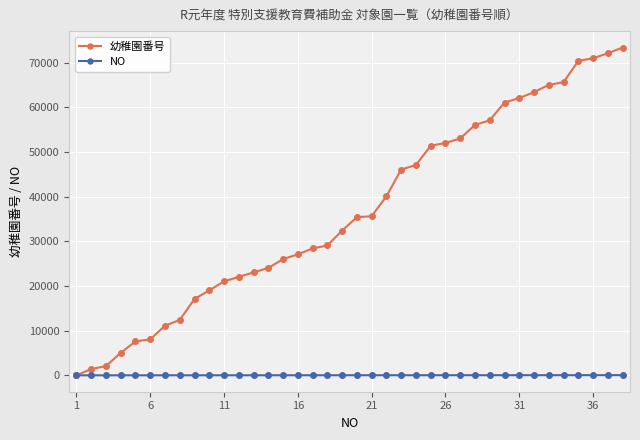

Which series has the largest total across all categories?

幼稚園番号